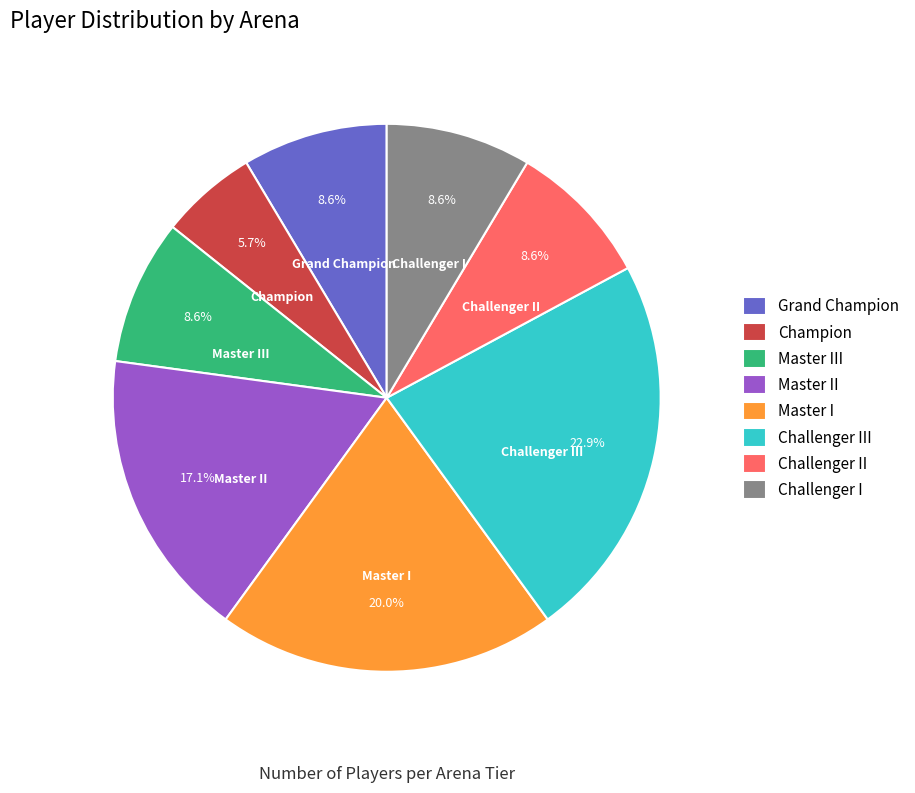

How many slices are in this pie chart?

8